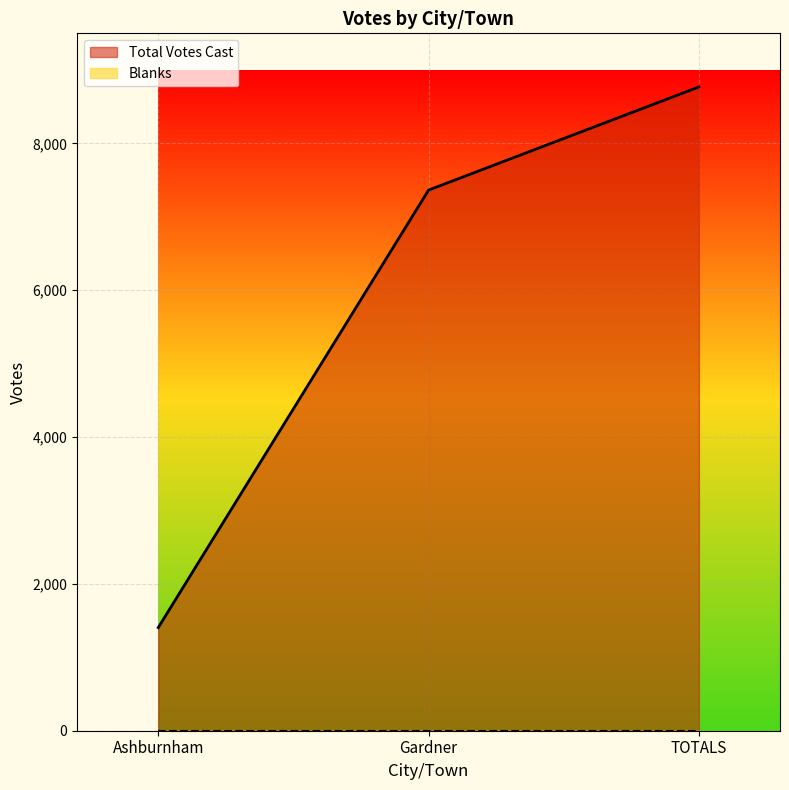

How many values are between 1405 and 8770?

3